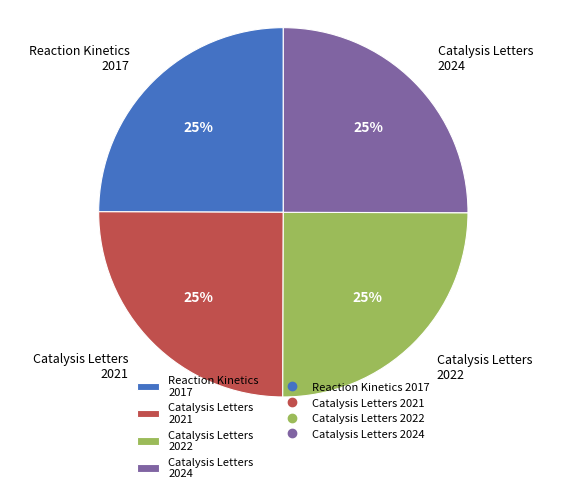

Does any single category account for the majority?

No